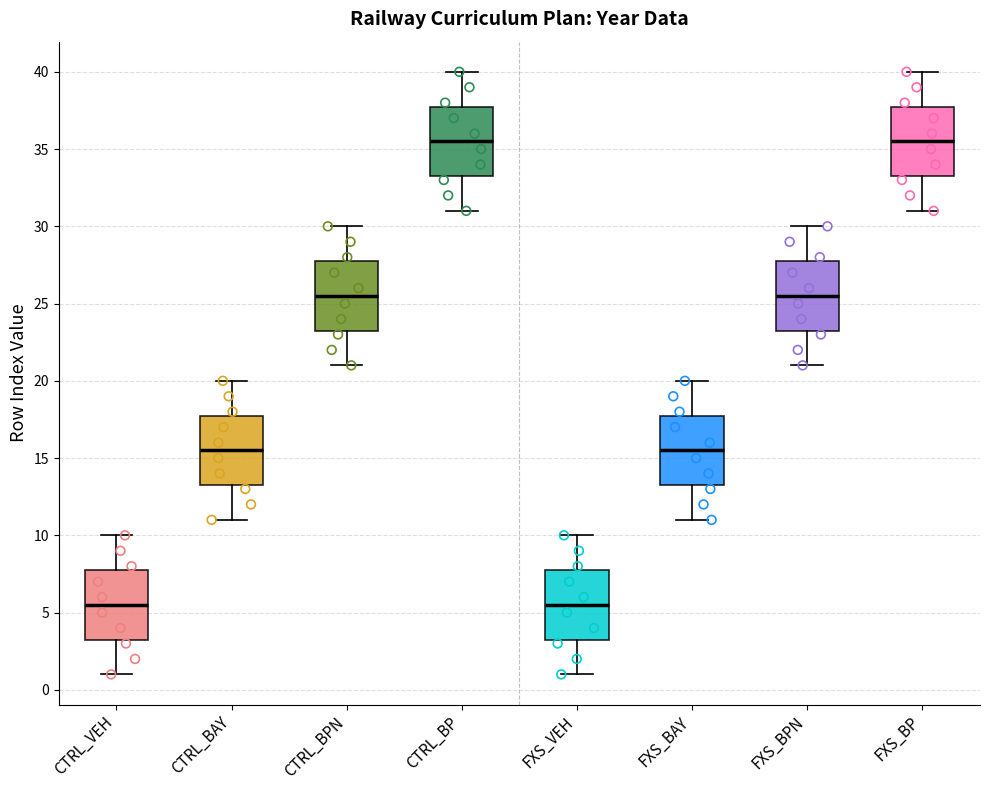

Reading left to right, transcribe this box plot: for each box, give where its median line is, the range the box spans, and where its two whiskers end, as read against the y-axis. The values are not printed on the chart, so give them approximately, as read against the axis.

CTRL_VEH: median 5.5, box 3.5 to 8.0, whiskers 1.0 to 10.0
CTRL_BAY: median 15.5, box 13.5 to 18.0, whiskers 11.0 to 20.0
CTRL_BPN: median 25.5, box 23.5 to 28.0, whiskers 21.0 to 30.0
CTRL_BP: median 35.5, box 33.5 to 38.0, whiskers 31.0 to 40.0
FXS_VEH: median 5.5, box 3.5 to 8.0, whiskers 1.0 to 10.0
FXS_BAY: median 15.5, box 13.5 to 18.0, whiskers 11.0 to 20.0
FXS_BPN: median 25.5, box 23.5 to 28.0, whiskers 21.0 to 30.0
FXS_BP: median 35.5, box 33.5 to 38.0, whiskers 31.0 to 40.0